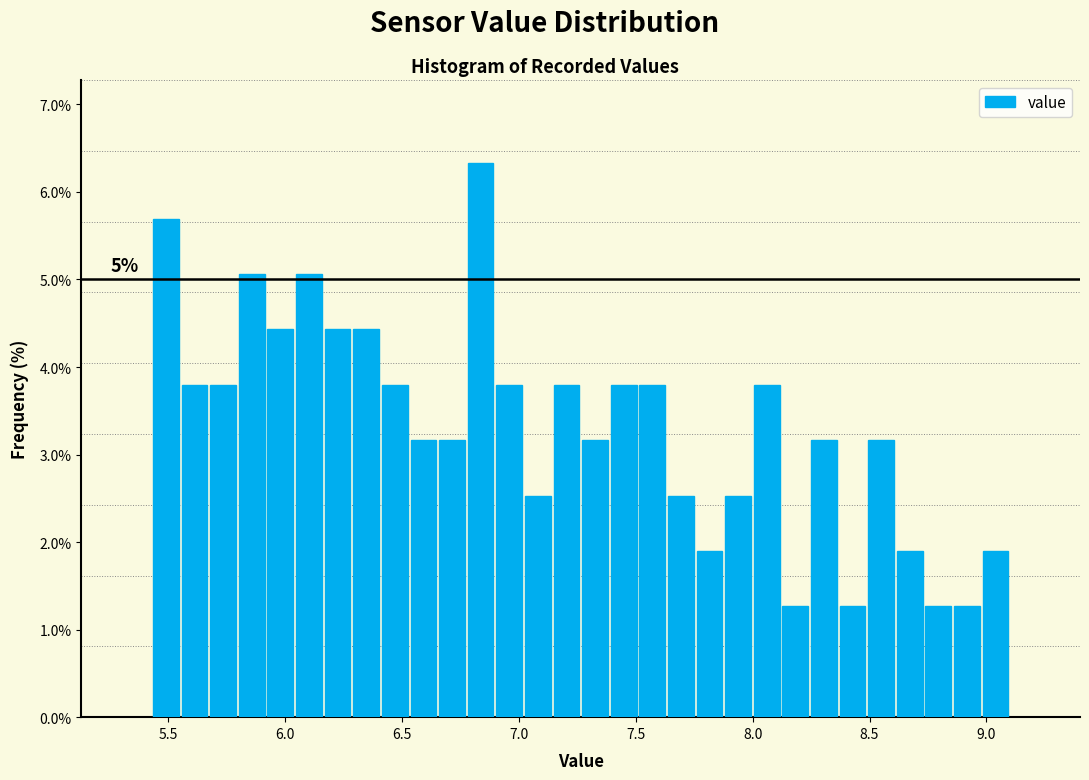

Around what value on the x-axis is the tallest bar? Give the approximate position of its centre, as read against the axis.

6.85